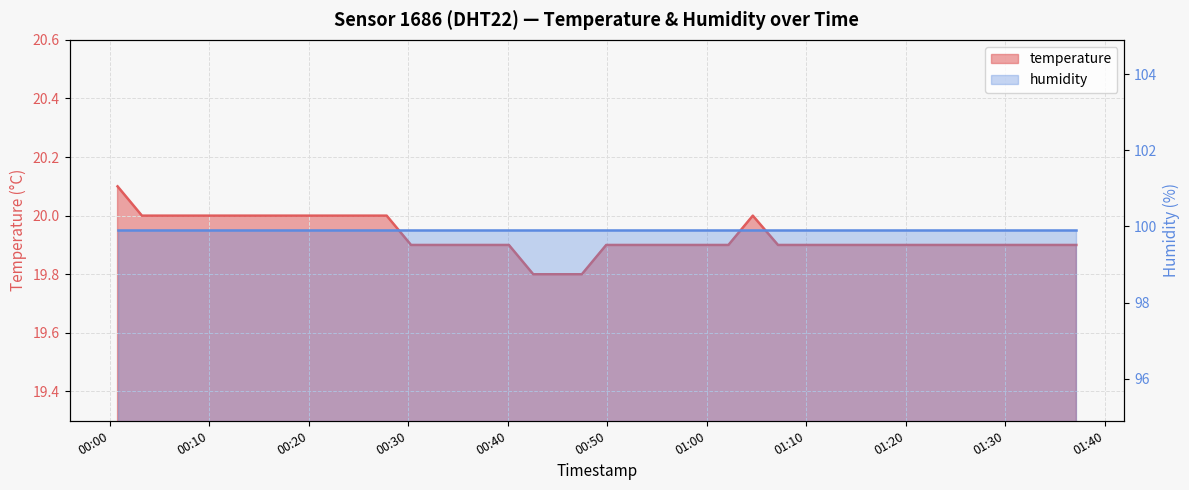

At which label is the value closest to 19?

2023-07-28T00:42:33